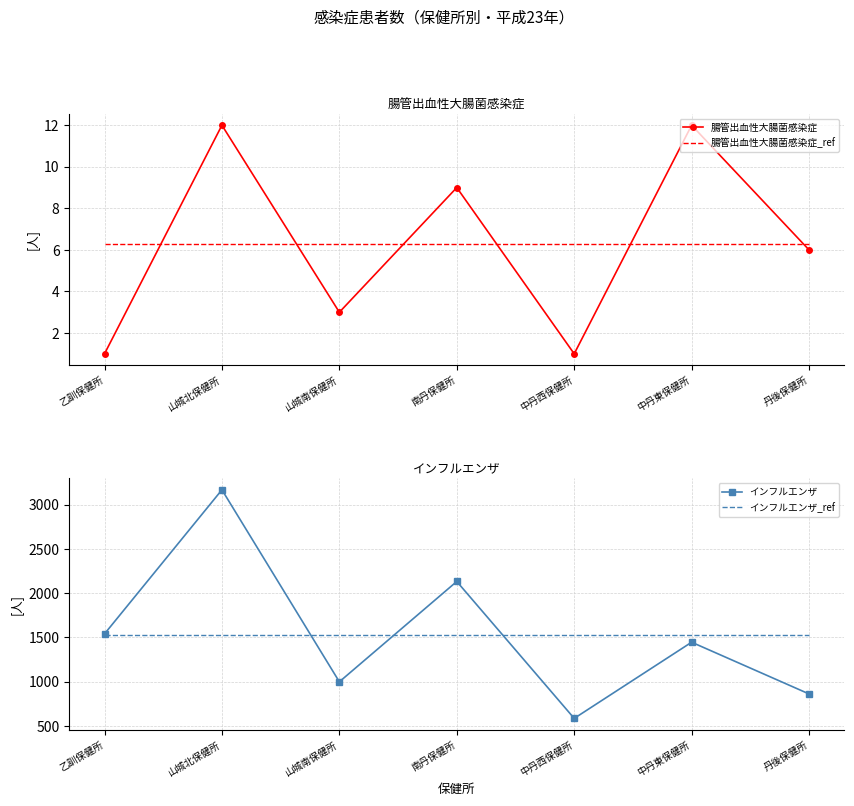

What is the spread (max minus min) of values at 南丹保健所?

2125.7